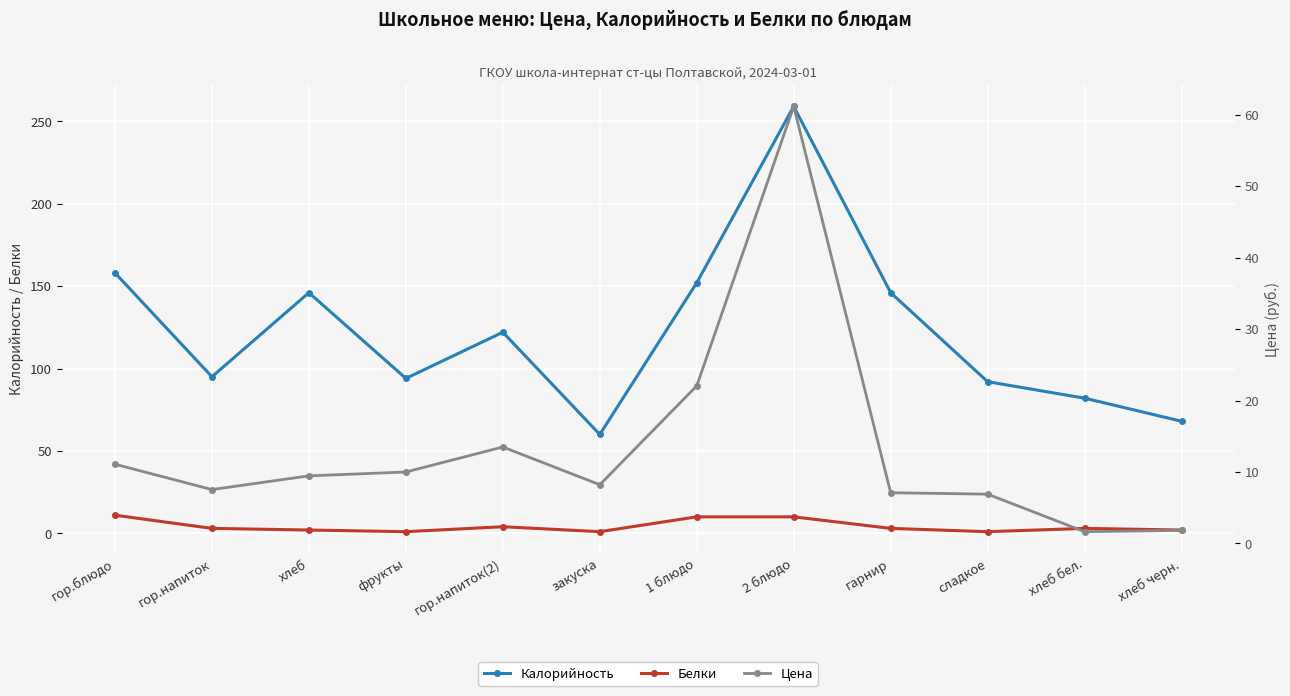

Is it true that Калорийность equals 92.0 at сладкое?

True